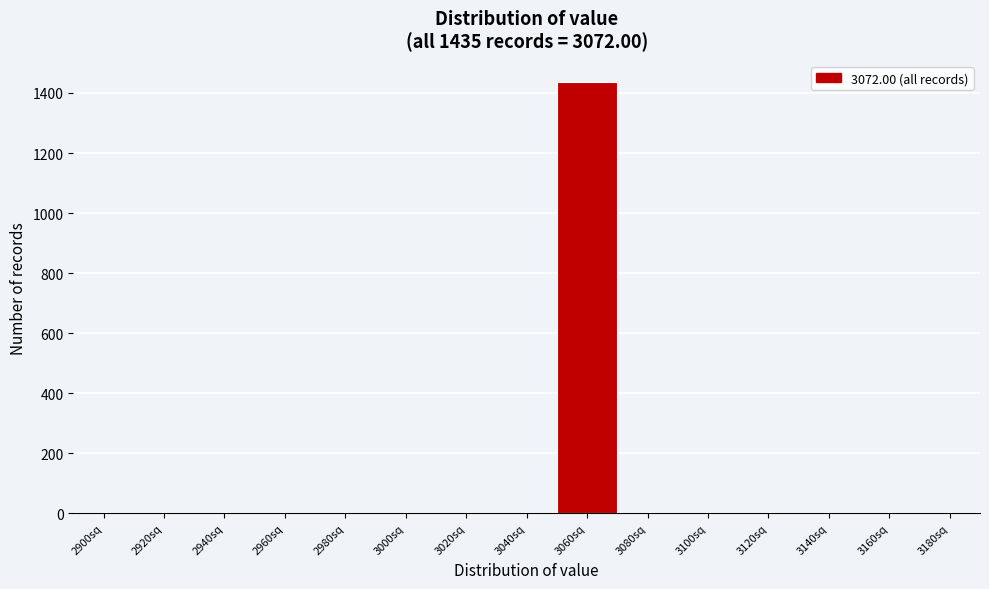

Reading right to left, transcribe all the data shown in this chart.

3180sq=0	3160sq=0	3140sq=0	3120sq=0	3100sq=0	3080sq=0	3060sq=1435	3040sq=0	3020sq=0	3000sq=0	2980sq=0	2960sq=0	2940sq=0	2920sq=0	2900sq=0